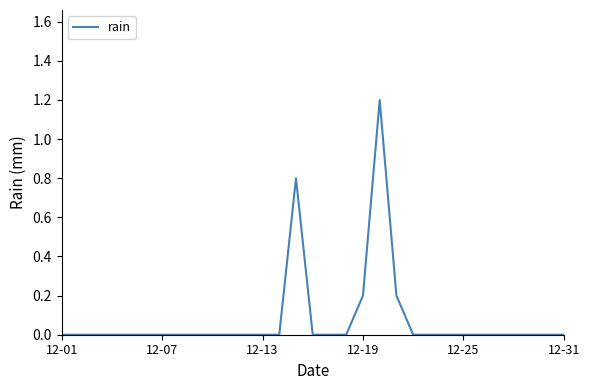

What is the difference between the maximum and minimum values?

1.2